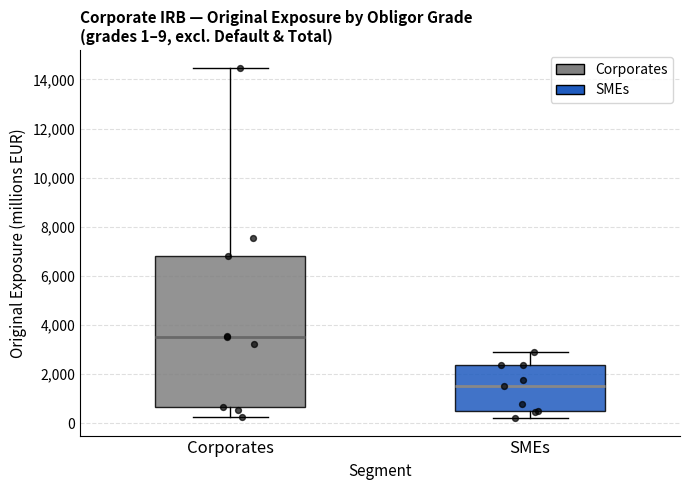

Comparing the boxes themselves (not the whiskers), which one is the tallest?

Corporates